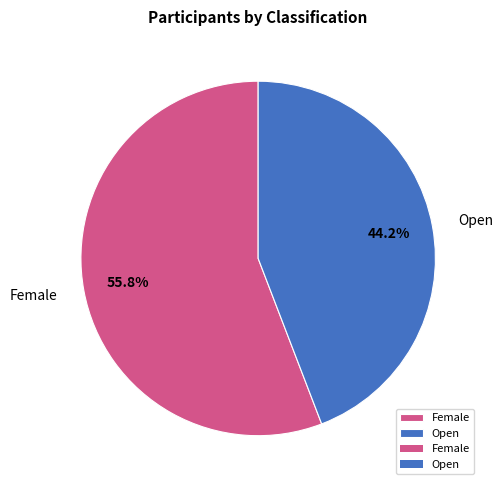

Which category has the biggest portion of the pie?

Female